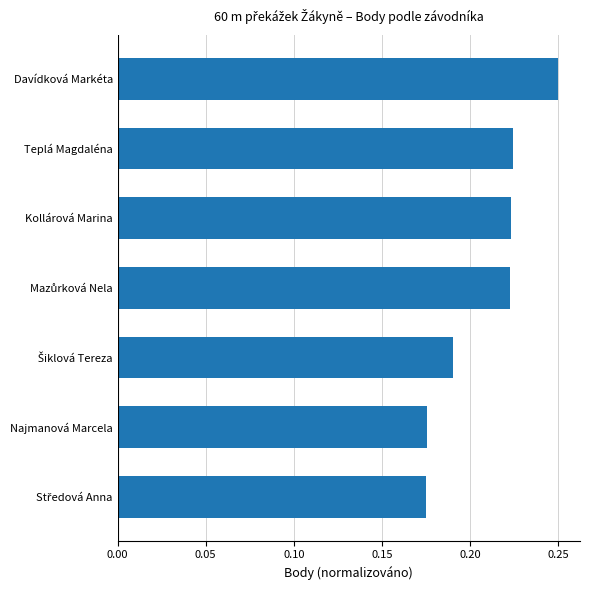

What is the label of the 6th bar from the bottom?

Teplá Magdaléna